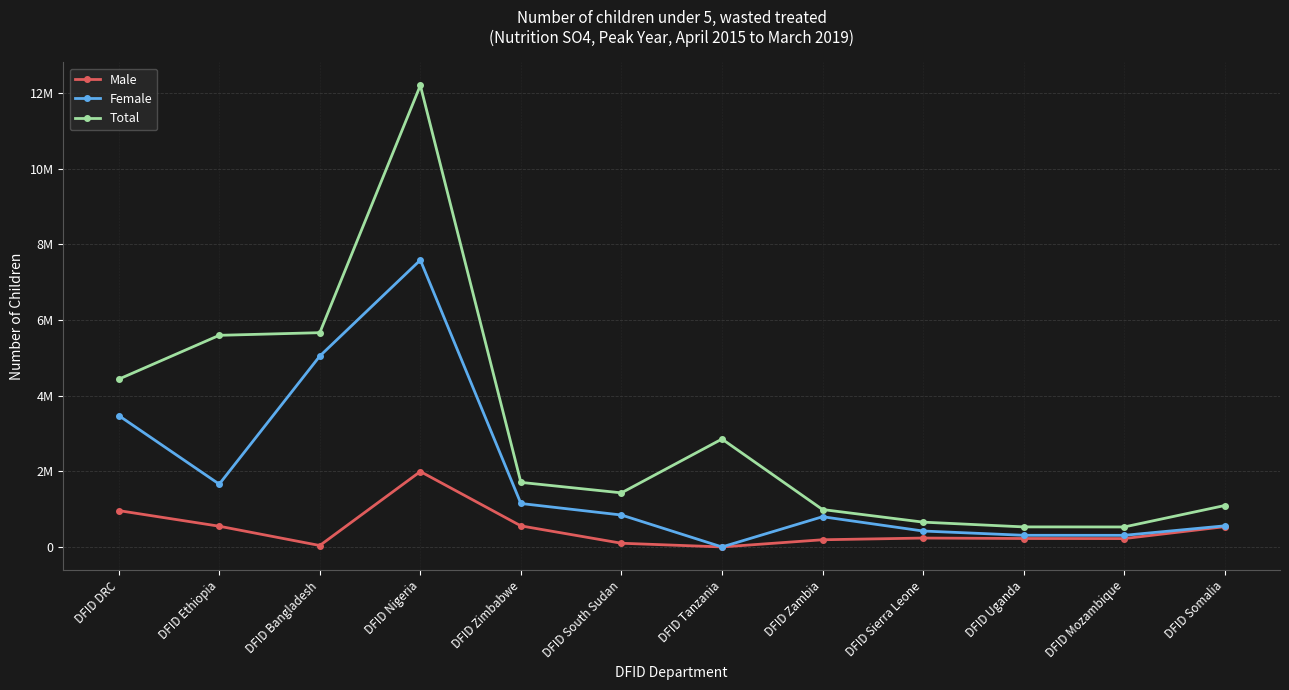

Rank the series at DFID Nigeria from highest to lowest value.

Total, Female, Male